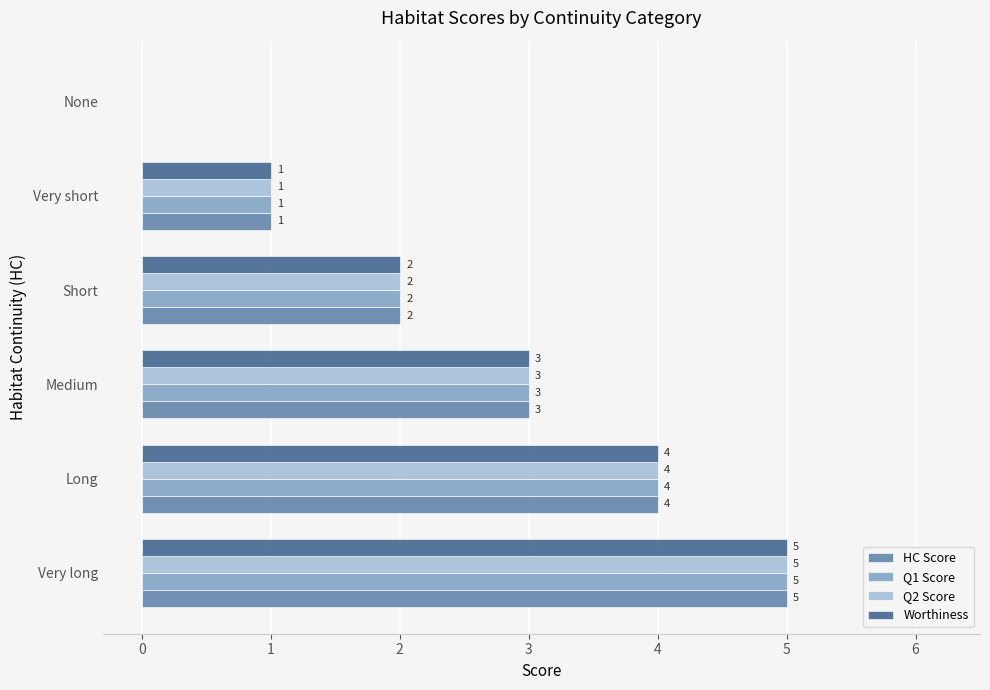

What is the sum of all Q2 Score values?

15